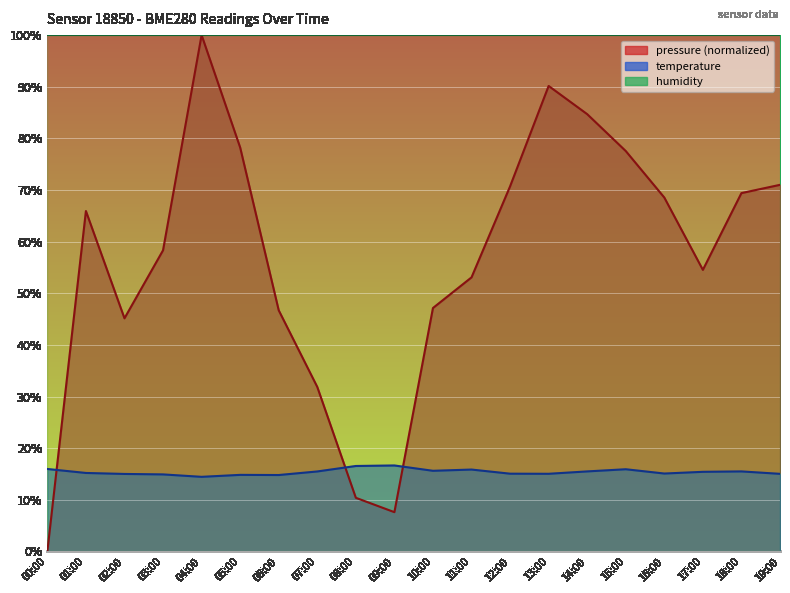

What is the difference between the maximum and minimum values in the temperature series?

2.2